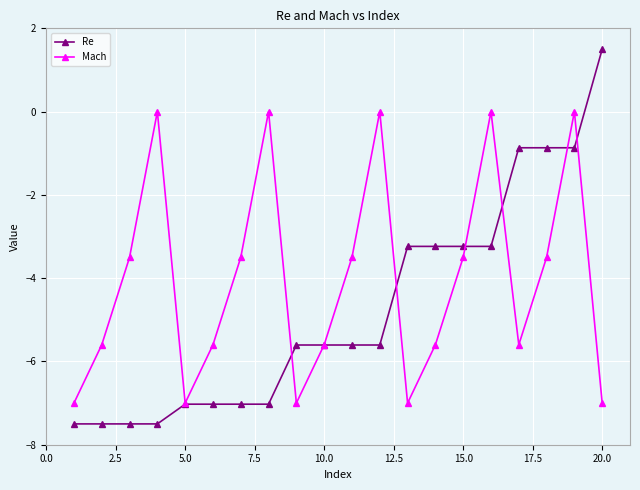

Which series has the largest total across all categories?

Mach